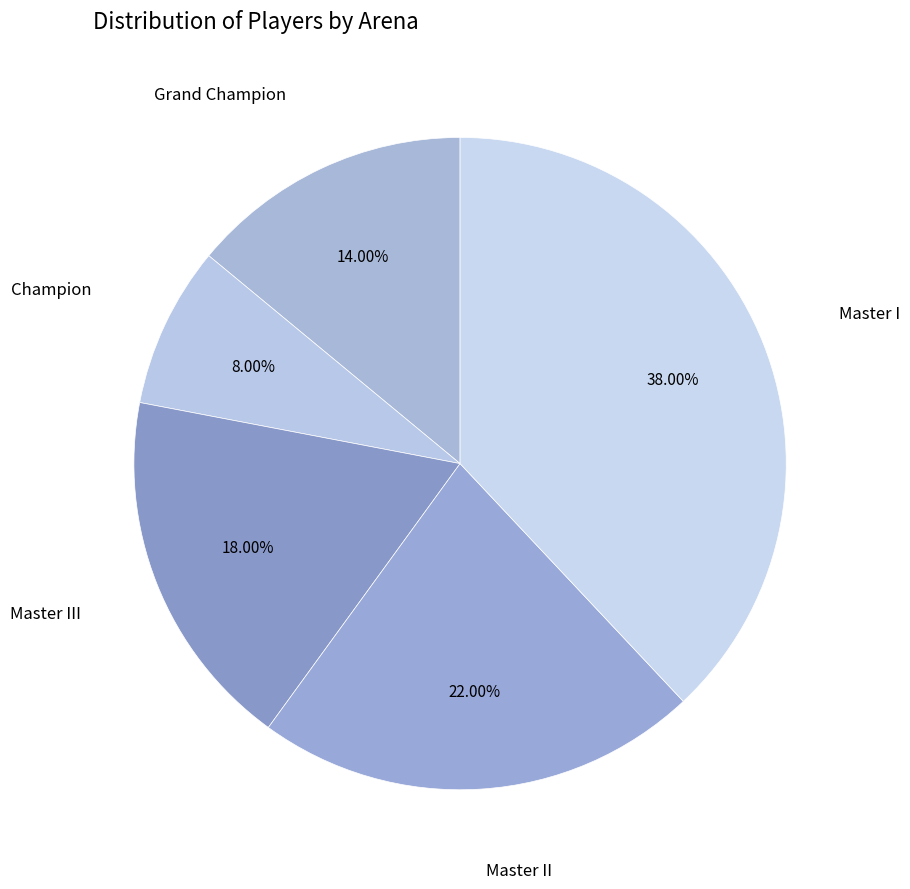

Count the number of slices in the pie.

5